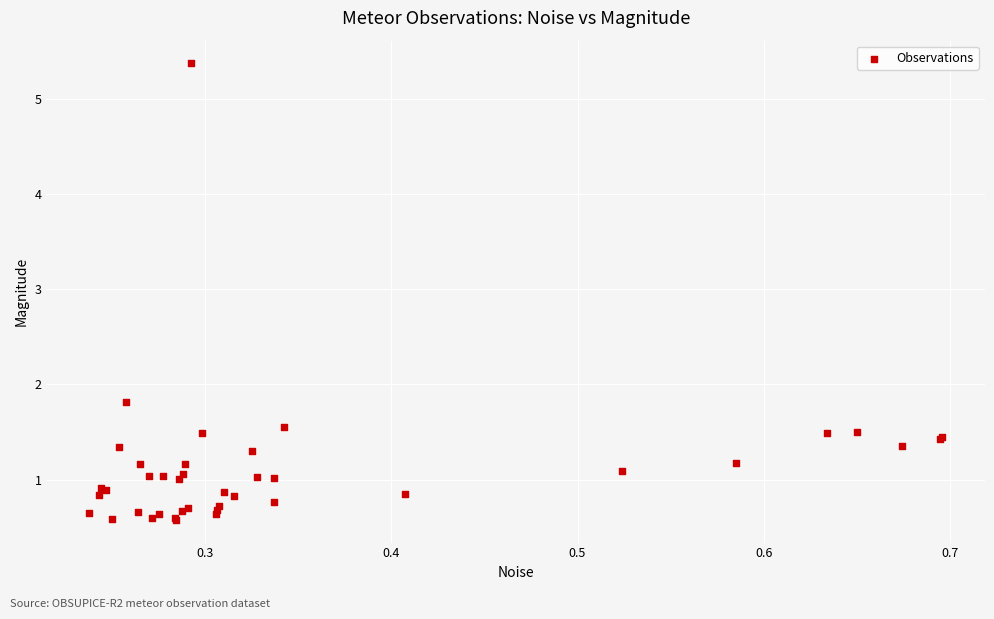

What Y value in the scatter plot is closest to 2?

1.8